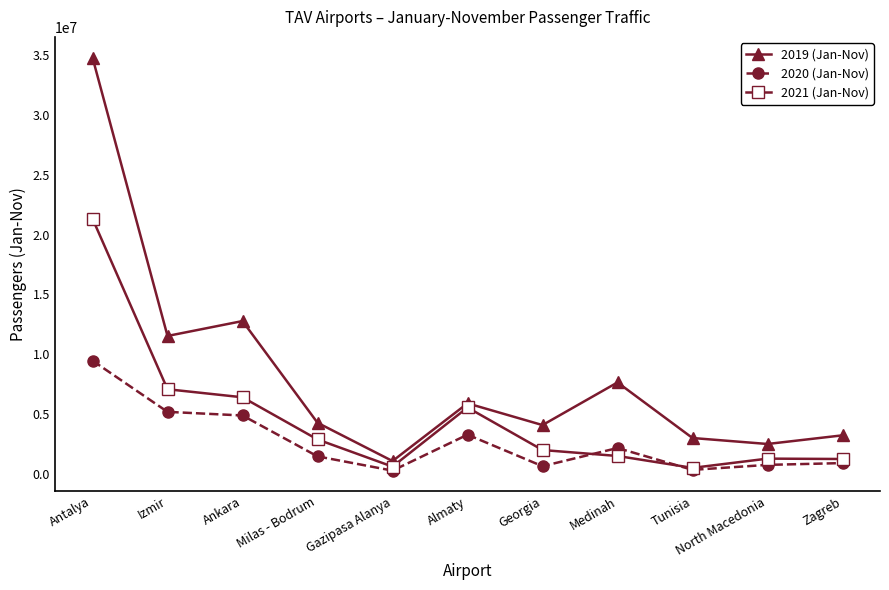

The value of 2021 (Jan-Nov) at Izmir is 2010327. True or false?

False